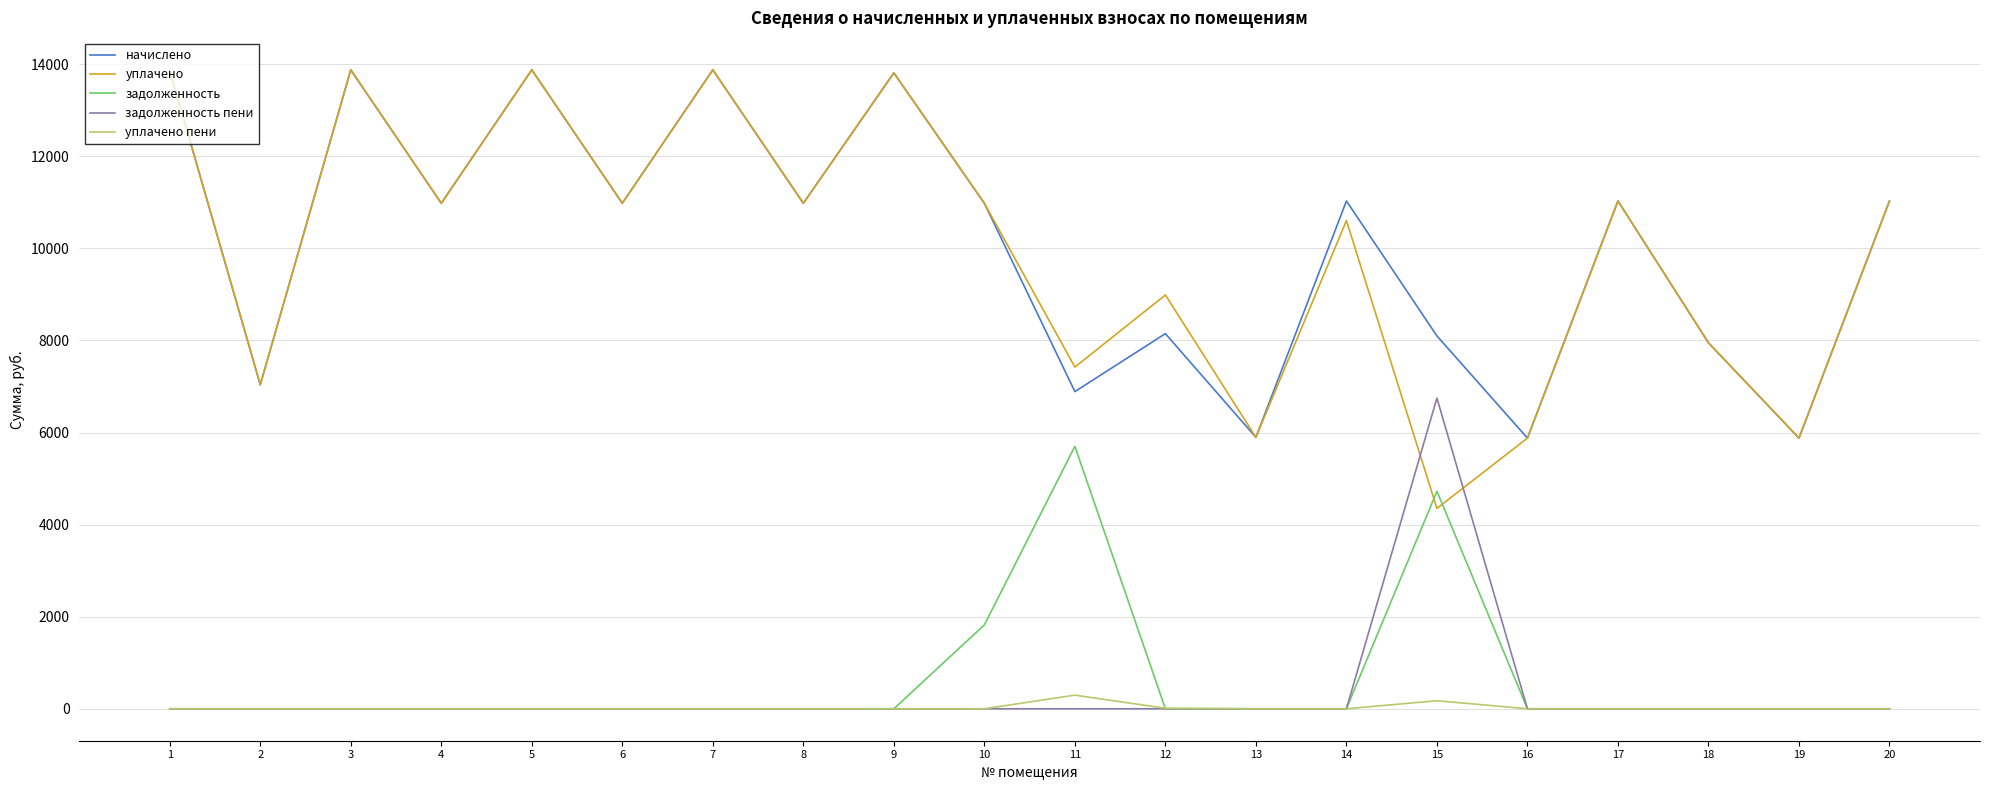

How many lines are shown in the chart?

5